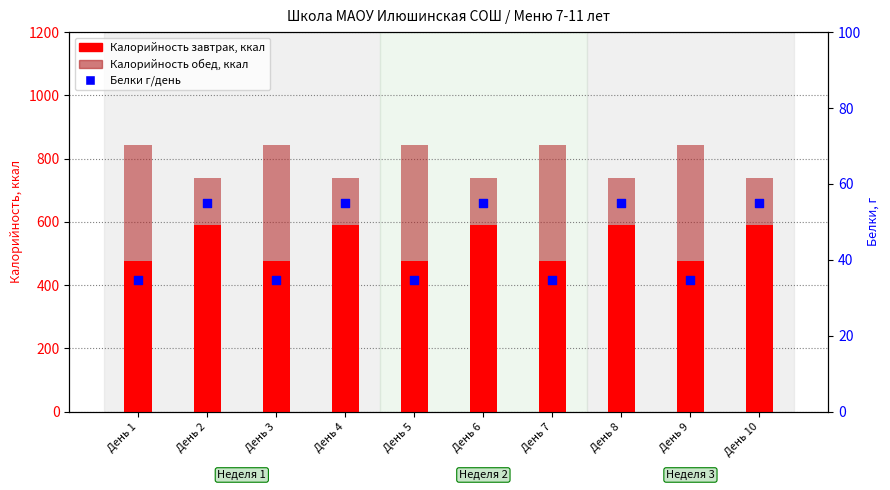

Which series reaches the minimum Y coordinate?

Белки (г/день)